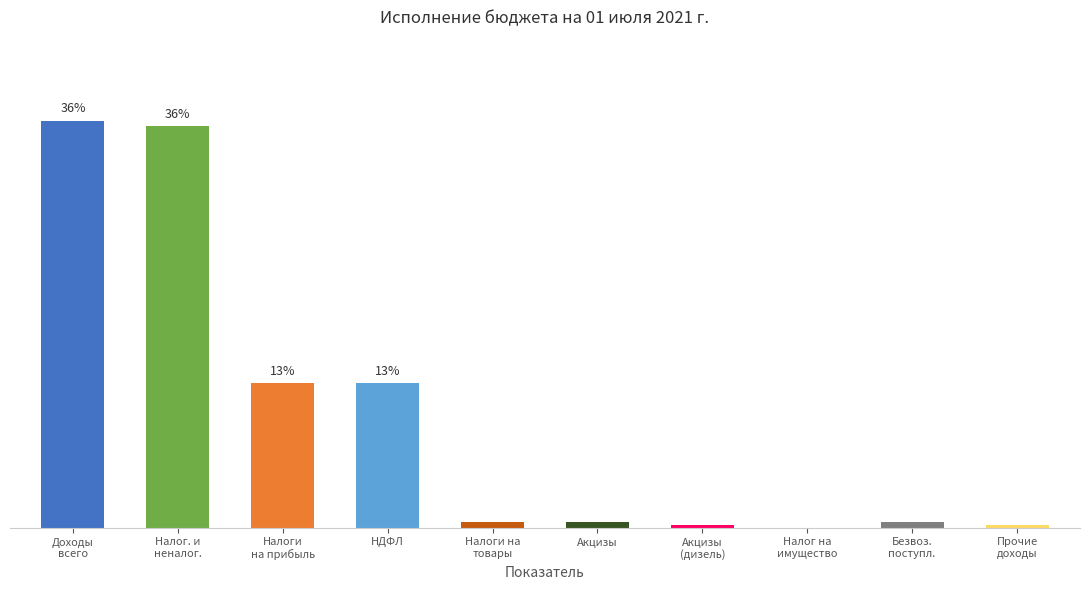

What is the label of the 7th bar from the right?

НДФЛ